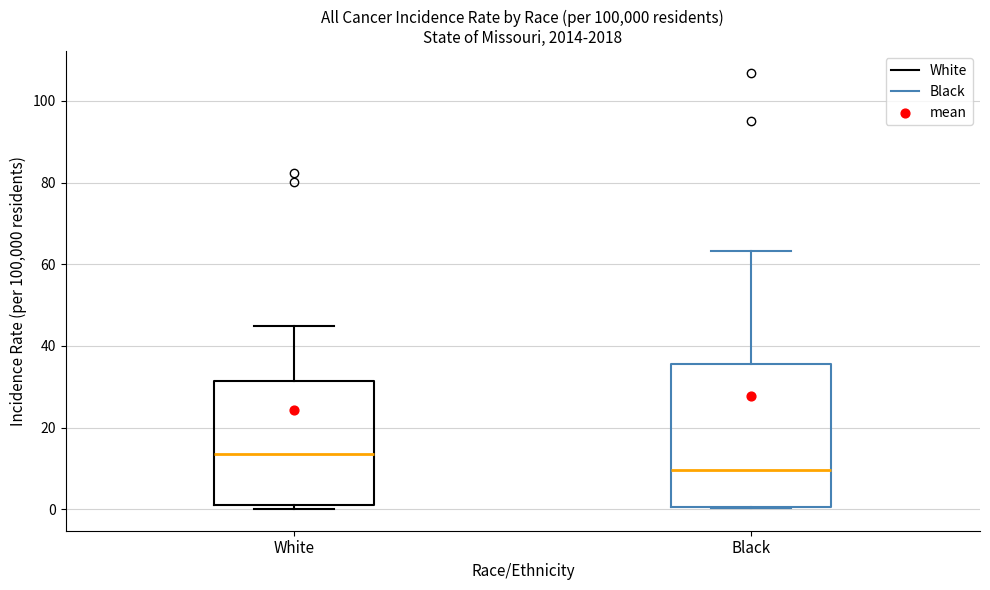

Reading left to right, read every box against the y-axis: the position of its median line, the range the box covers, and the ends of its whiskers. The values are not printed on the chart, so give them approximately, as read against the axis.

White: median 14, box 0 to 32, whiskers 0 (just below the box's lower edge) to 44
Black: median 10, box 0 to 36, whiskers 0 to 64